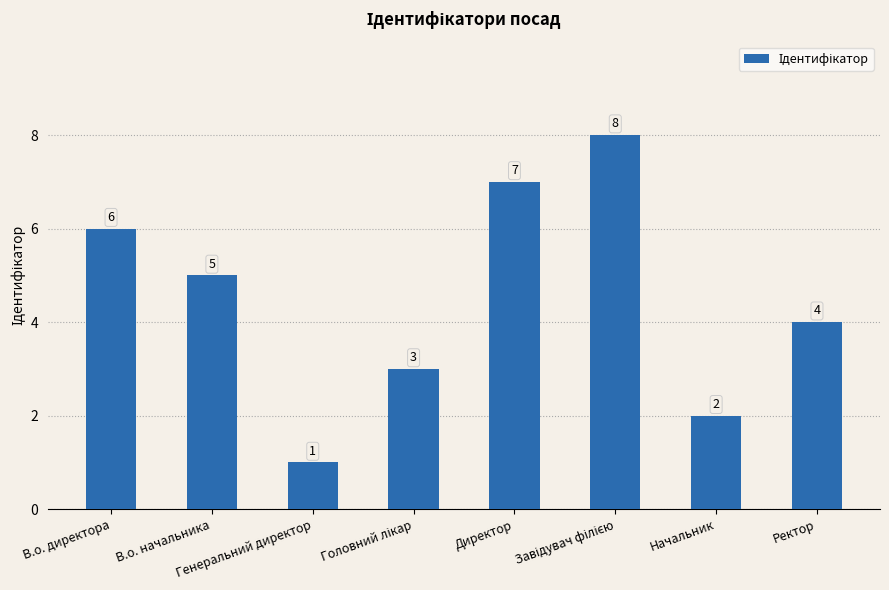

What is the difference between the maximum and minimum values?

7